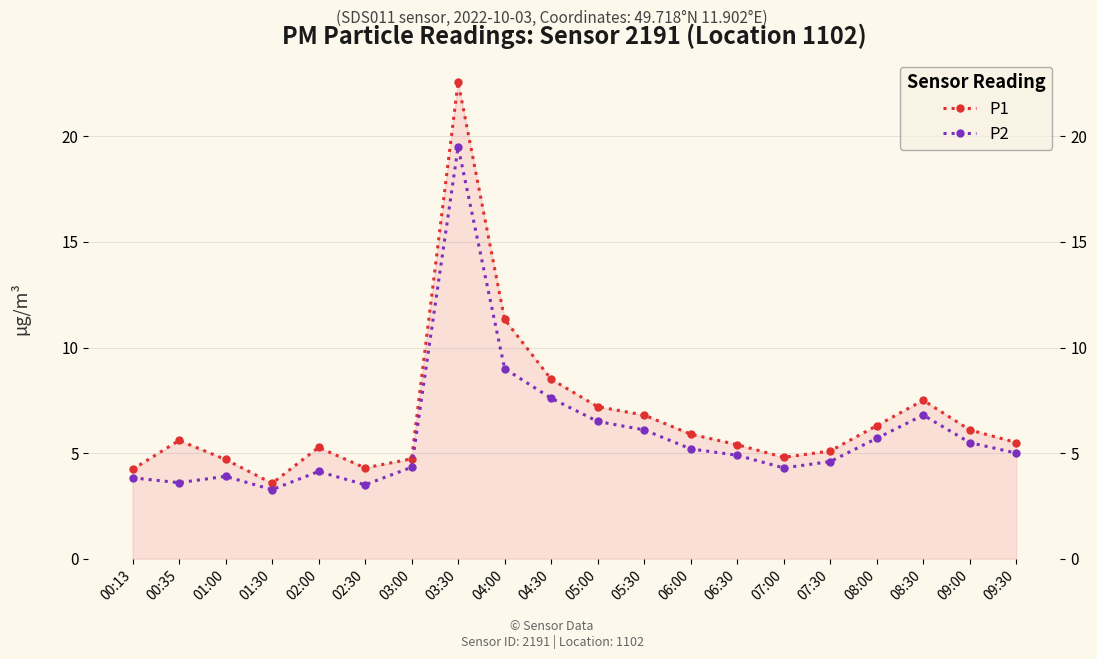

What is the label of the 15th point from the left?

07:00